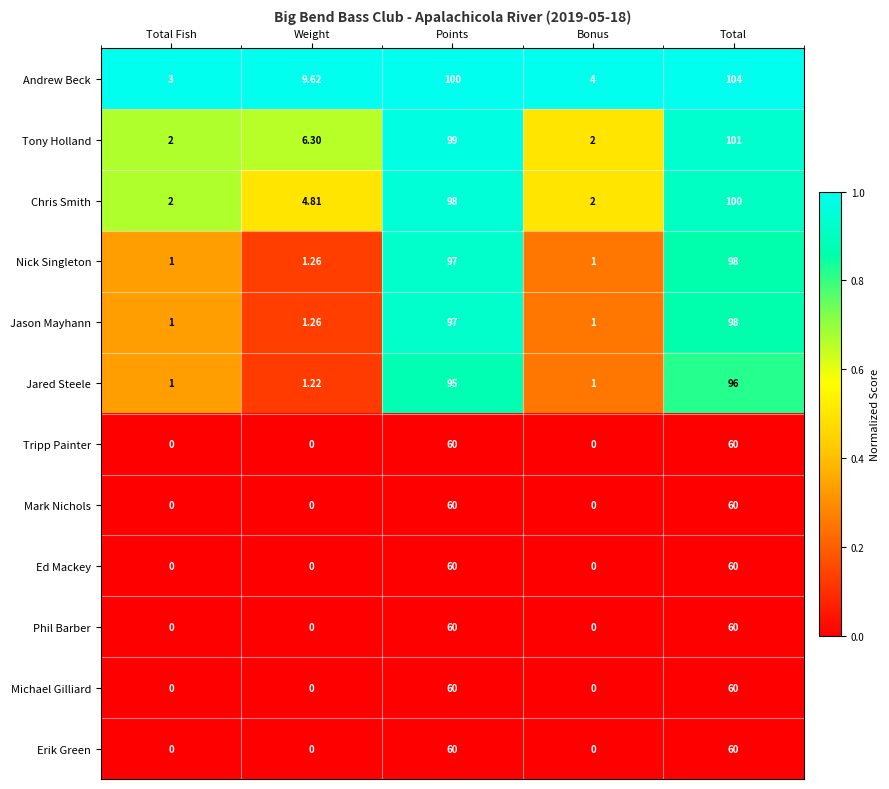

At which category does the chart reach its peak across all series?

Total